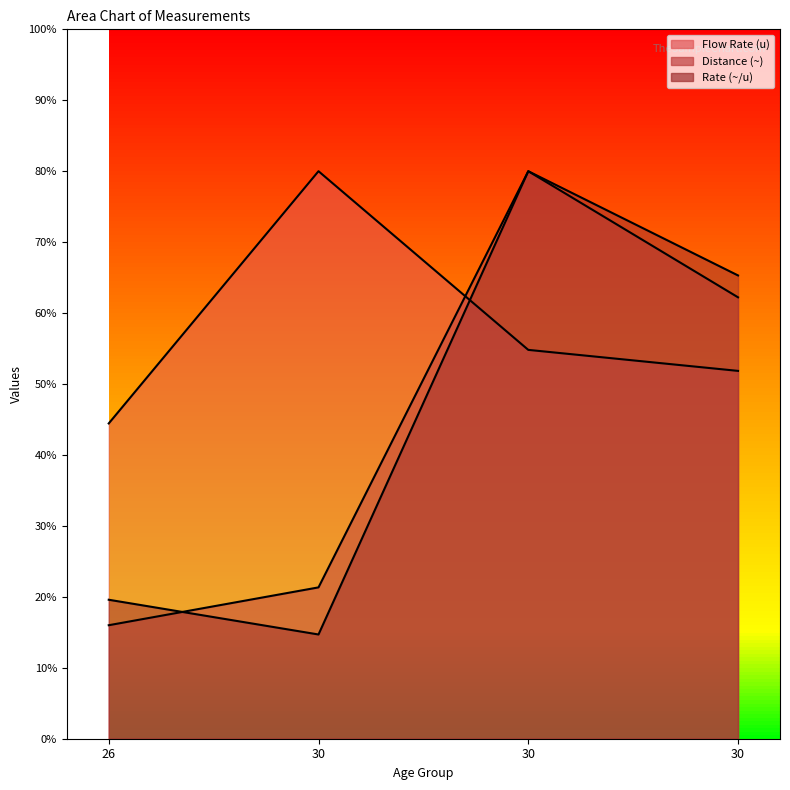

At which label does Rate (~/u) first exceed 653?

30